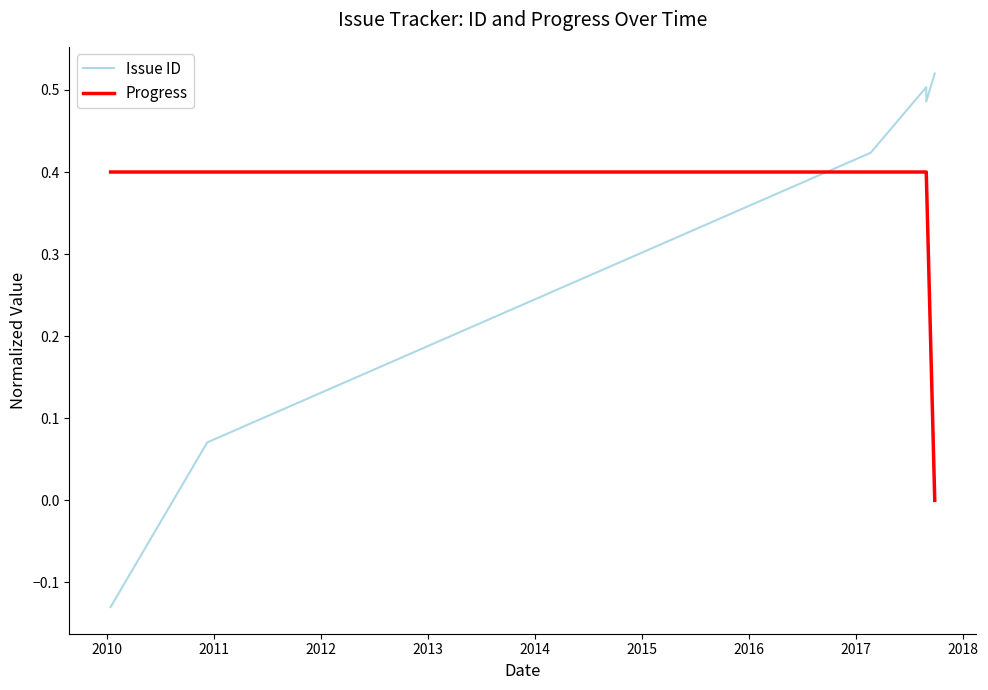

Reading right to left, extract all data points from this chart.

Issue ID: 0.5	0.5	0.5	0.4	0.1	-0.1
Progress: 0.0	0.4	0.4	0.4	0.4	0.4